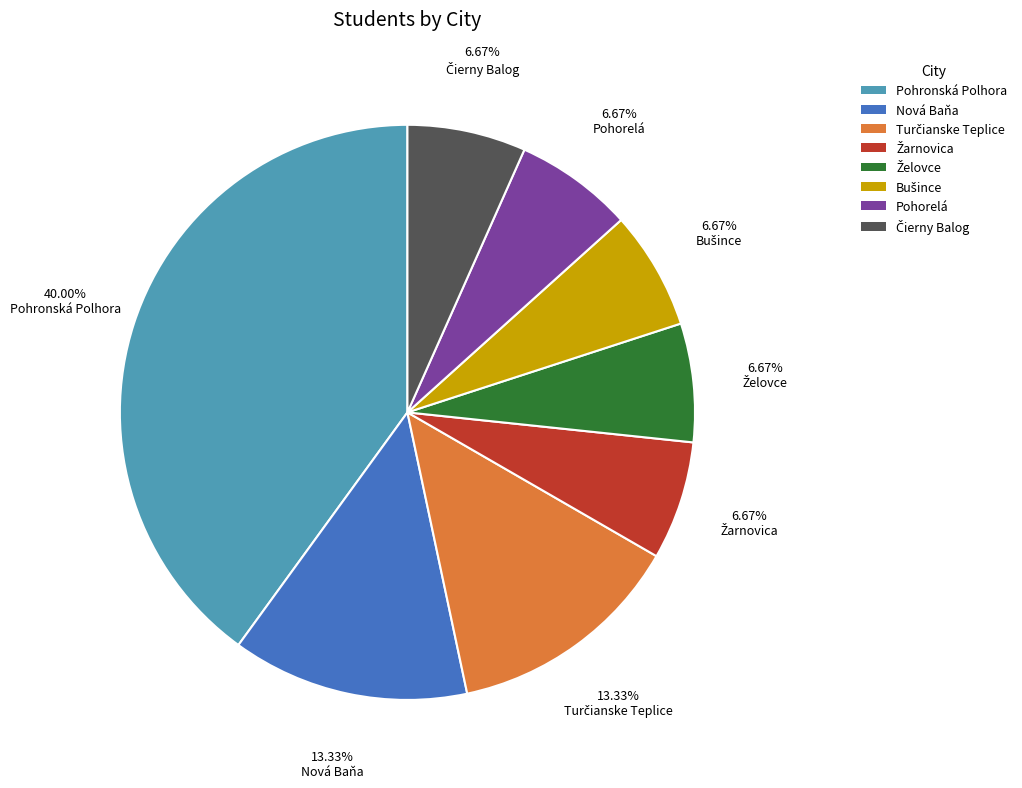

Which slice is the largest?

Pohronská Polhora